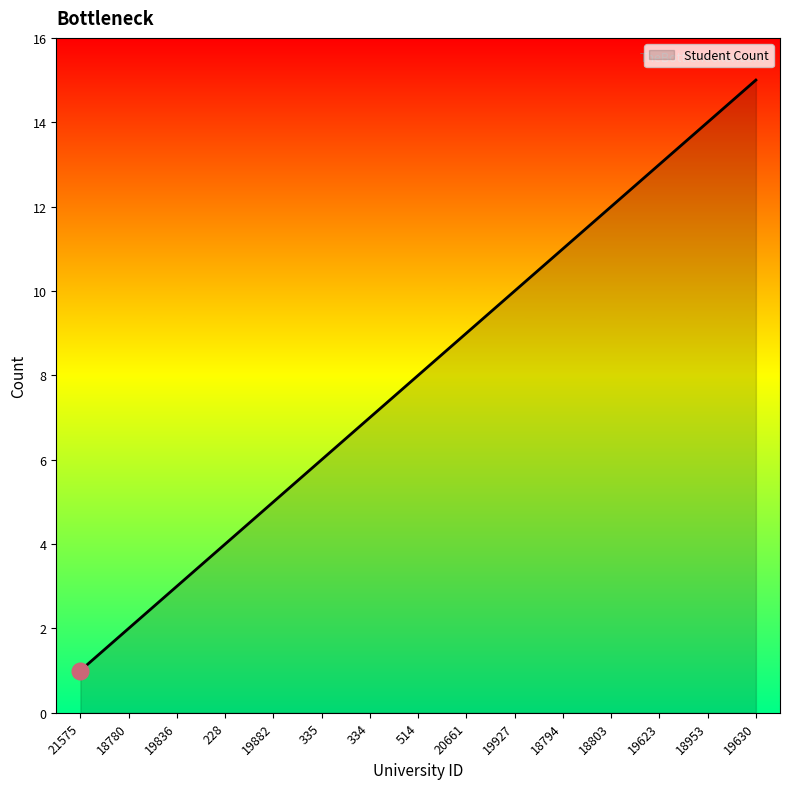

Which label corresponds to the smallest value in the chart?

21575